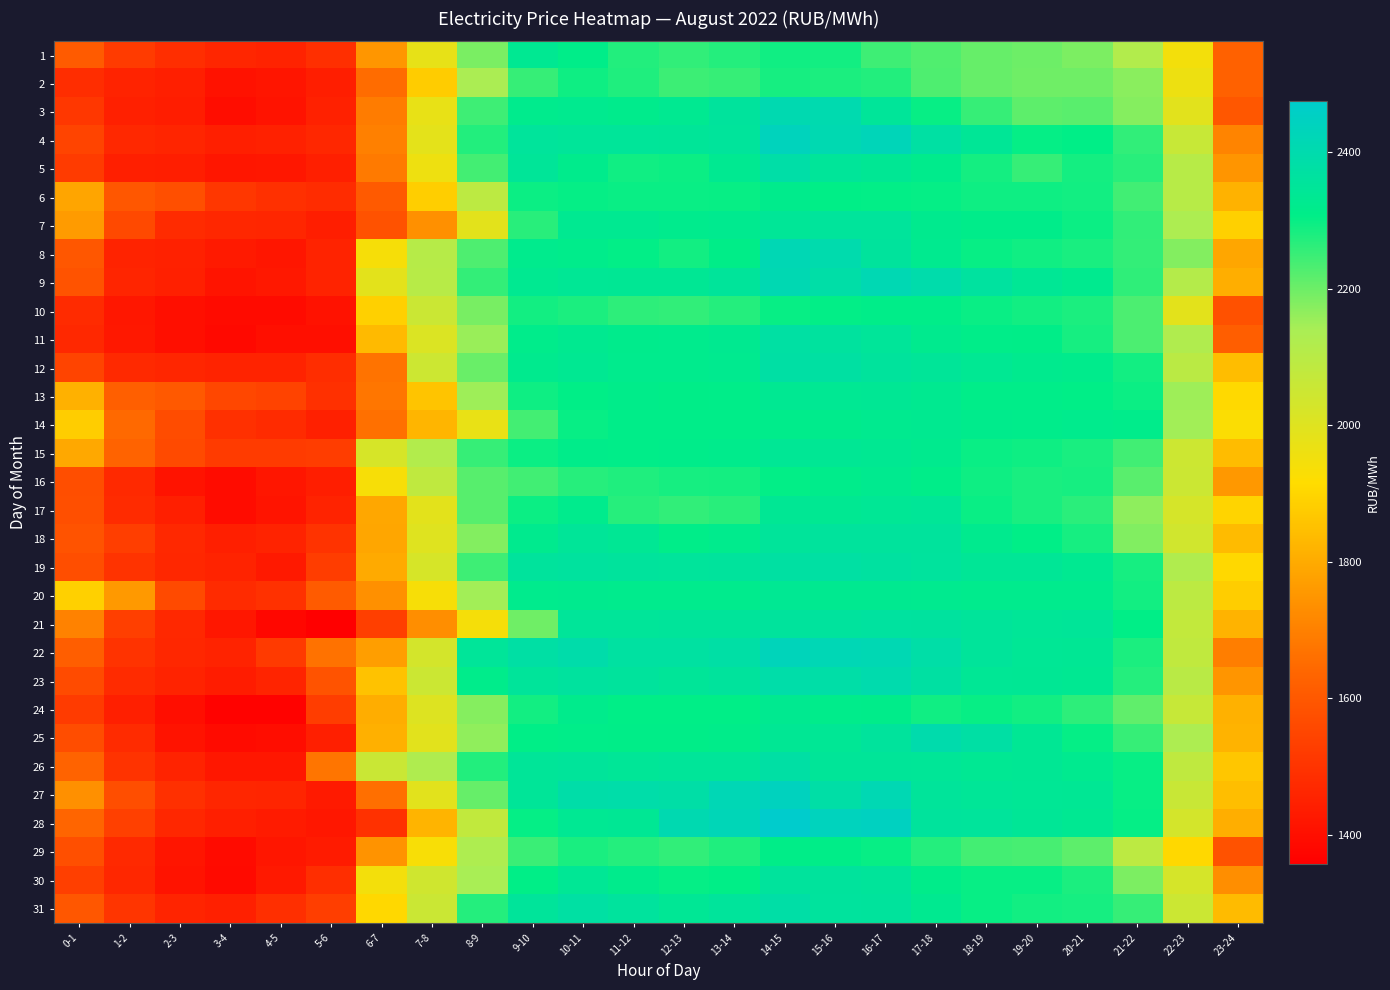

At how many categories does at least one series exceed 1543?

24